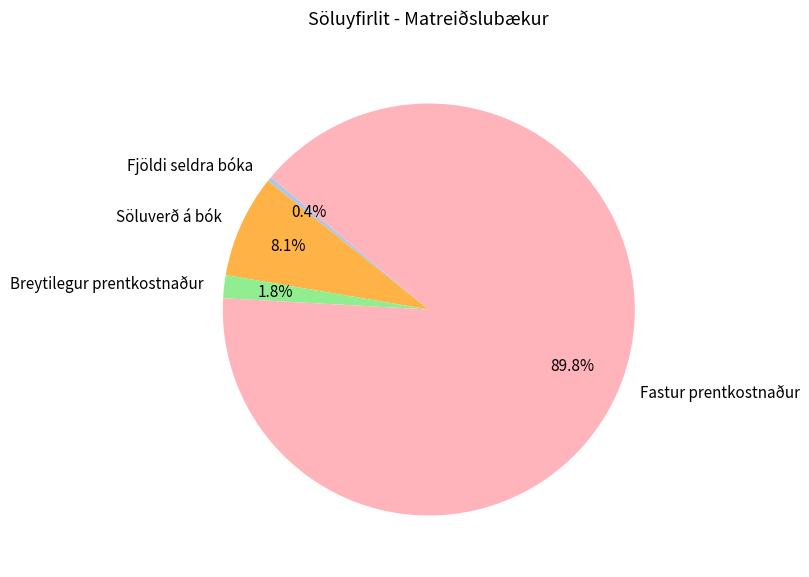

Does Breytilegur prentkostnaður account for over 50% of the chart?

No